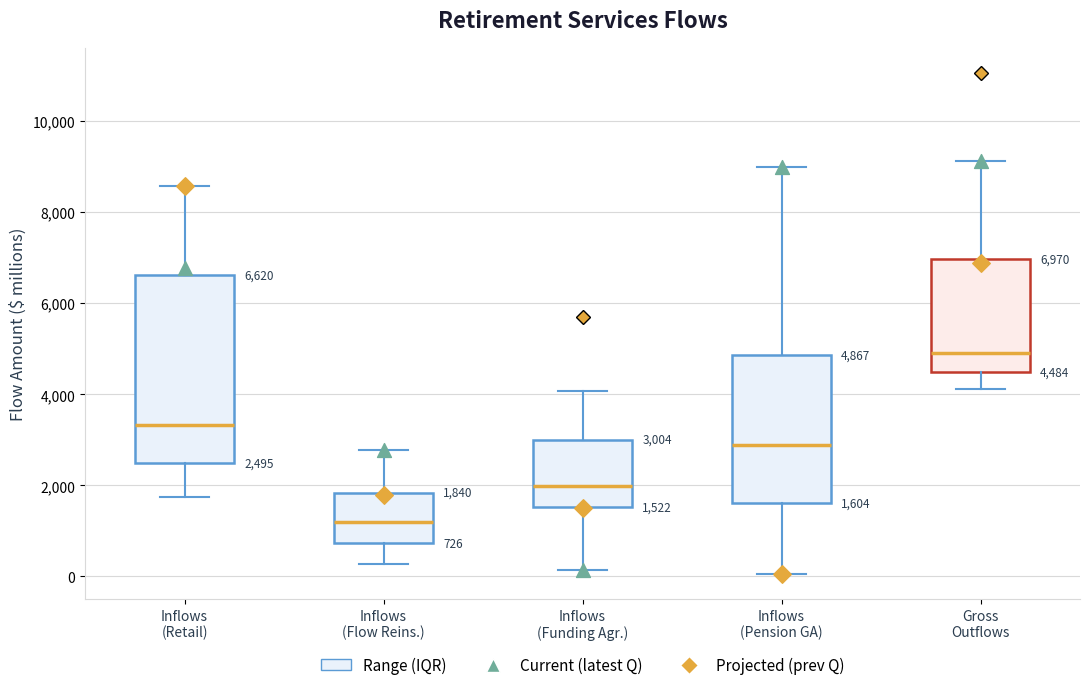

Which box's median line is the highest?

Gross Outflows